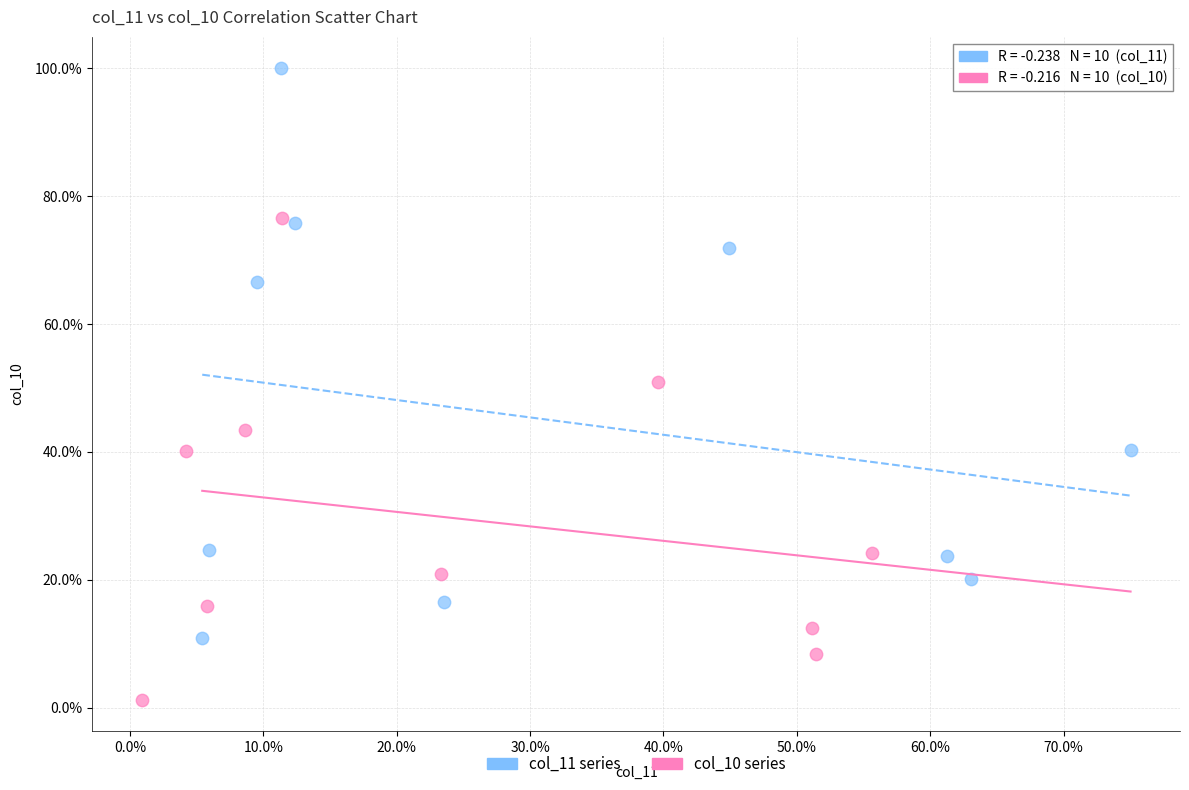

What are all the series names shown in the legend?

col_11 series, col_10 series